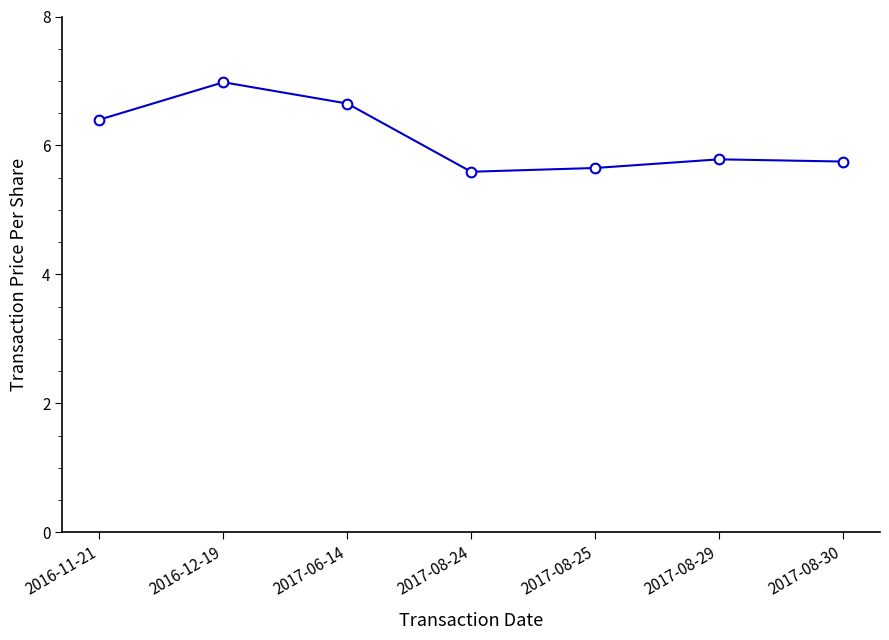

Reading left to right, extract all data points from this chart.

2016-11-21=6.4	2016-12-19=7.0	2017-06-14=6.7	2017-08-24=5.6	2017-08-25=5.7	2017-08-29=5.8	2017-08-30=5.8